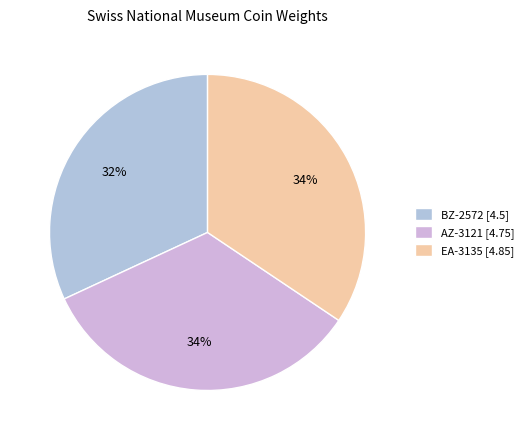

To the nearest percent, what is the difference between the EA-3135 and AZ-3121 slice percentages?

1%